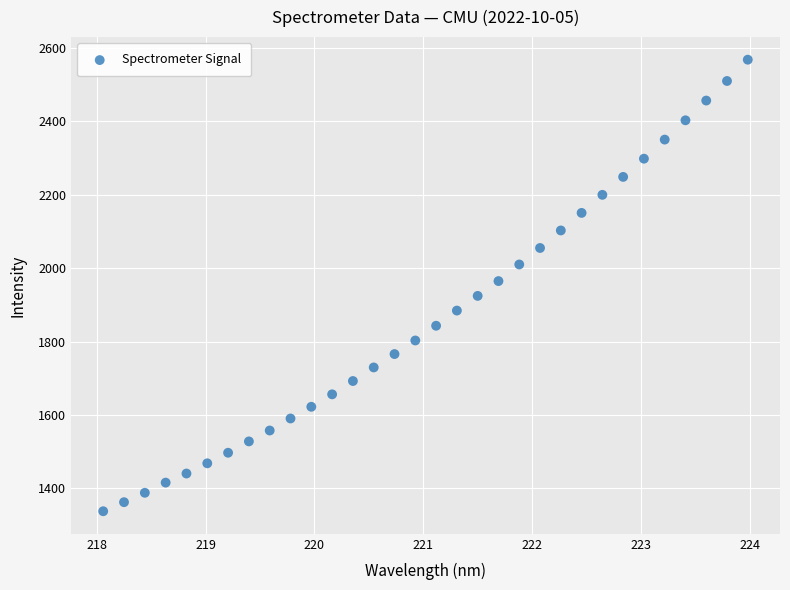

What is the range of X values (max minus min)?

5.9